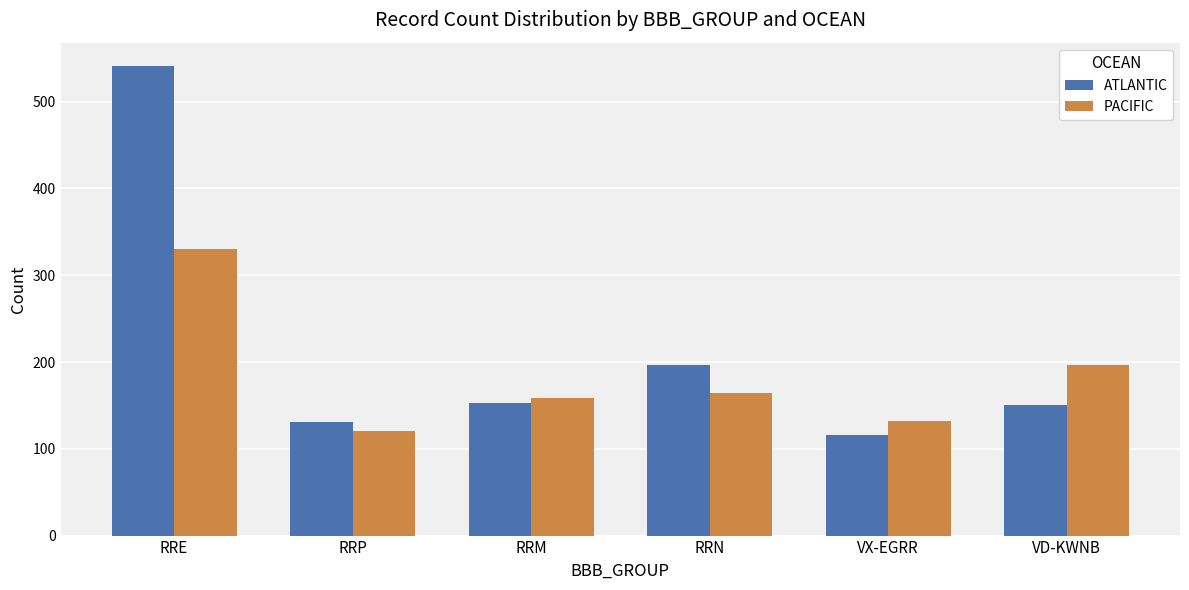

Rank the series by their average value, from highest to lowest.

ATLANTIC, PACIFIC